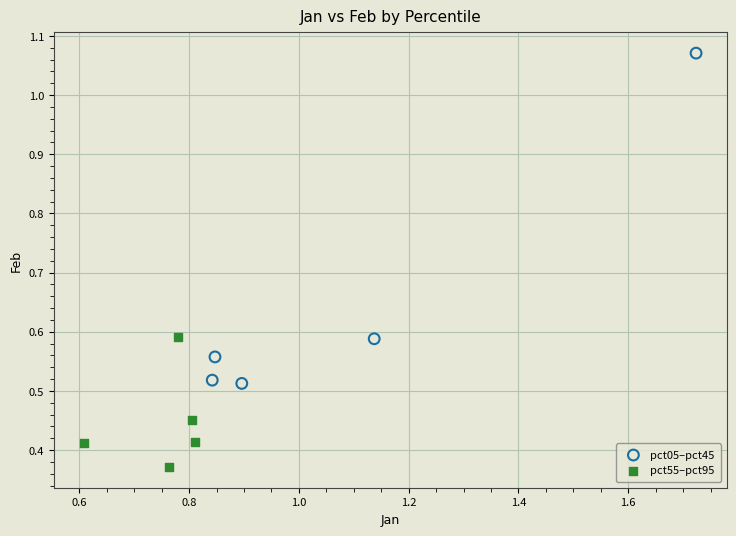

Which series reaches the maximum Y coordinate?

pct05–pct45